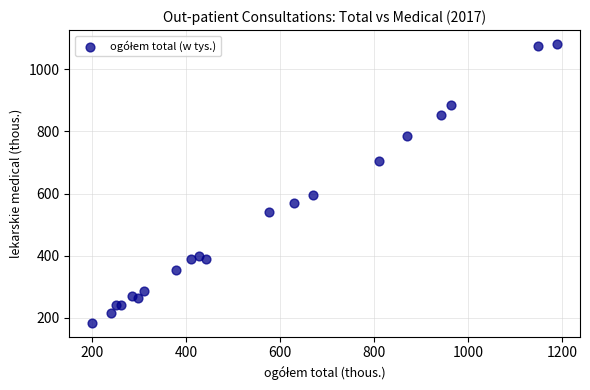

What Y value in the scatter plot is closest to 632?

596.6